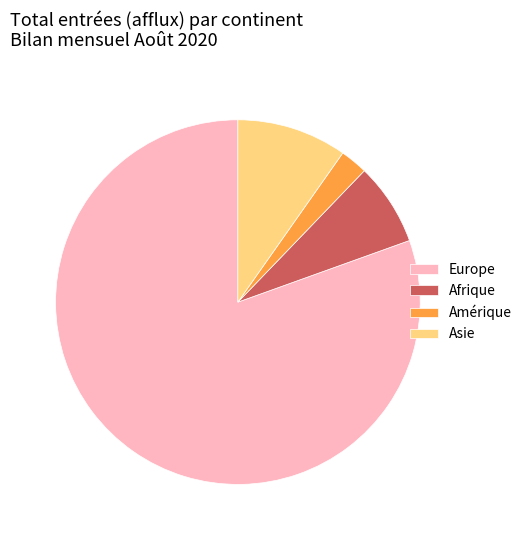

Which slice is the largest?

Europe